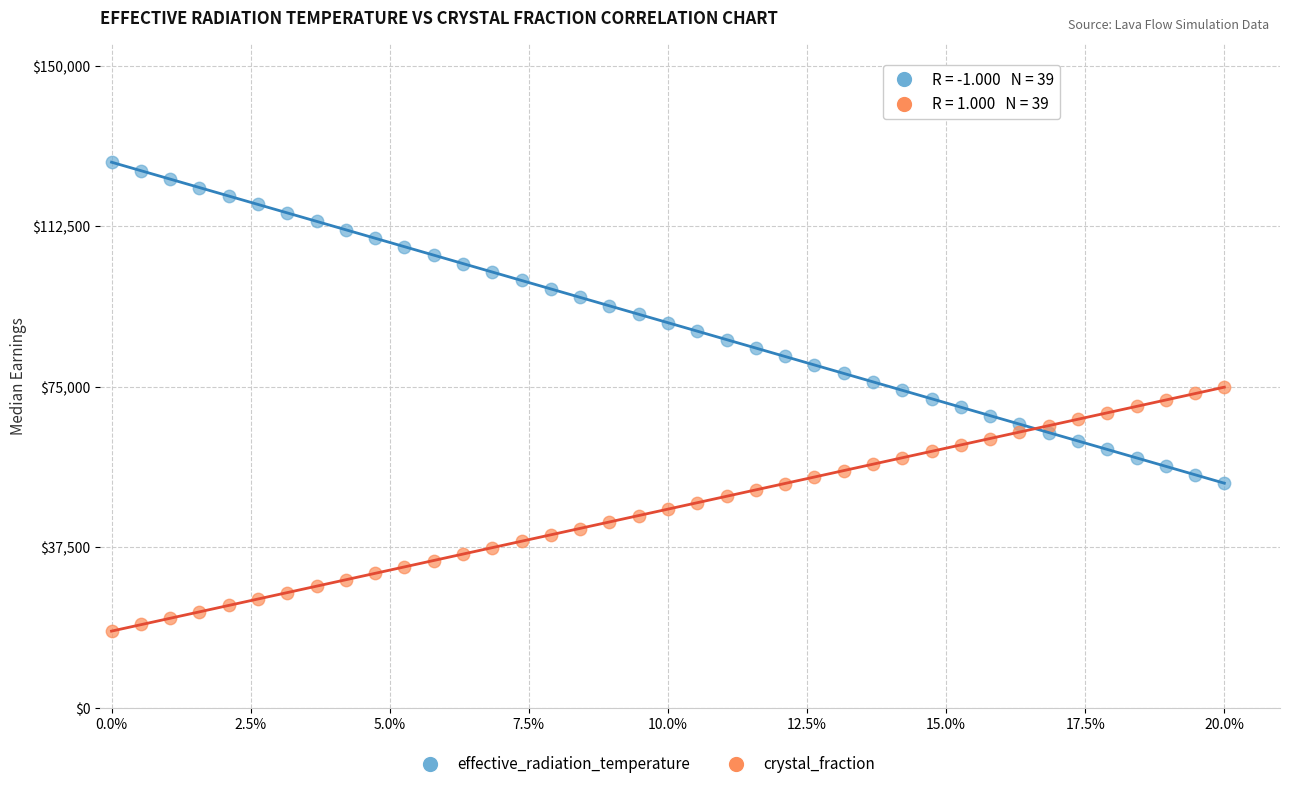

Which series has the largest Y range (max minus min)?

effective_radiation_temperature